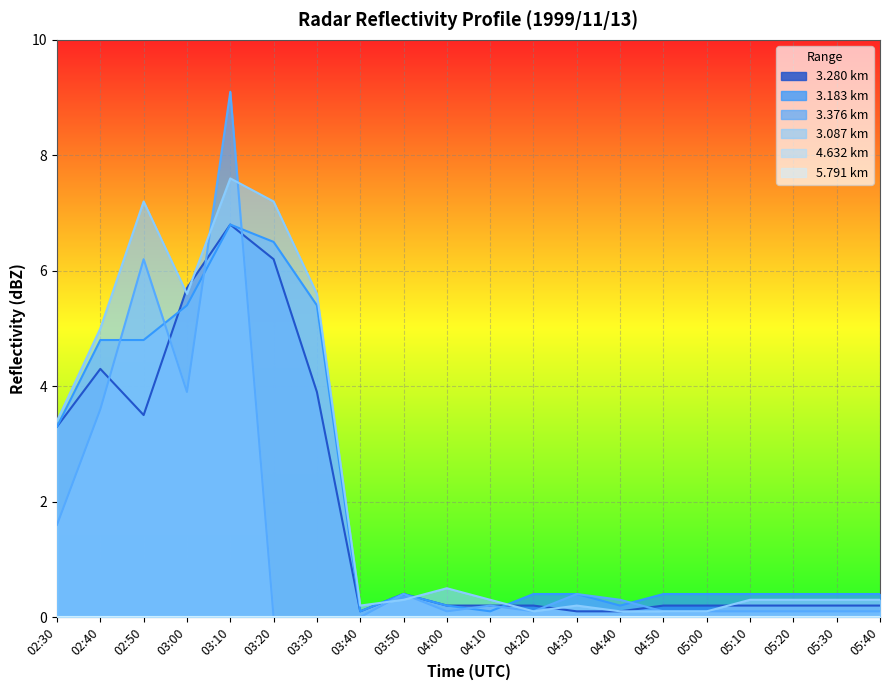

At which category is the sum across all series the highest?

03:10